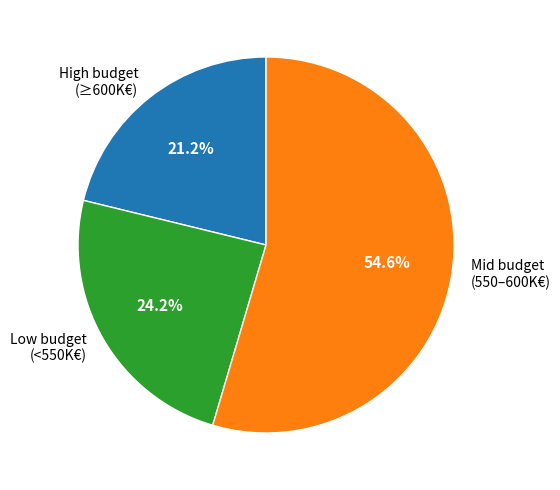

Which category has the biggest portion of the pie?

Mid budget (550–600K€)